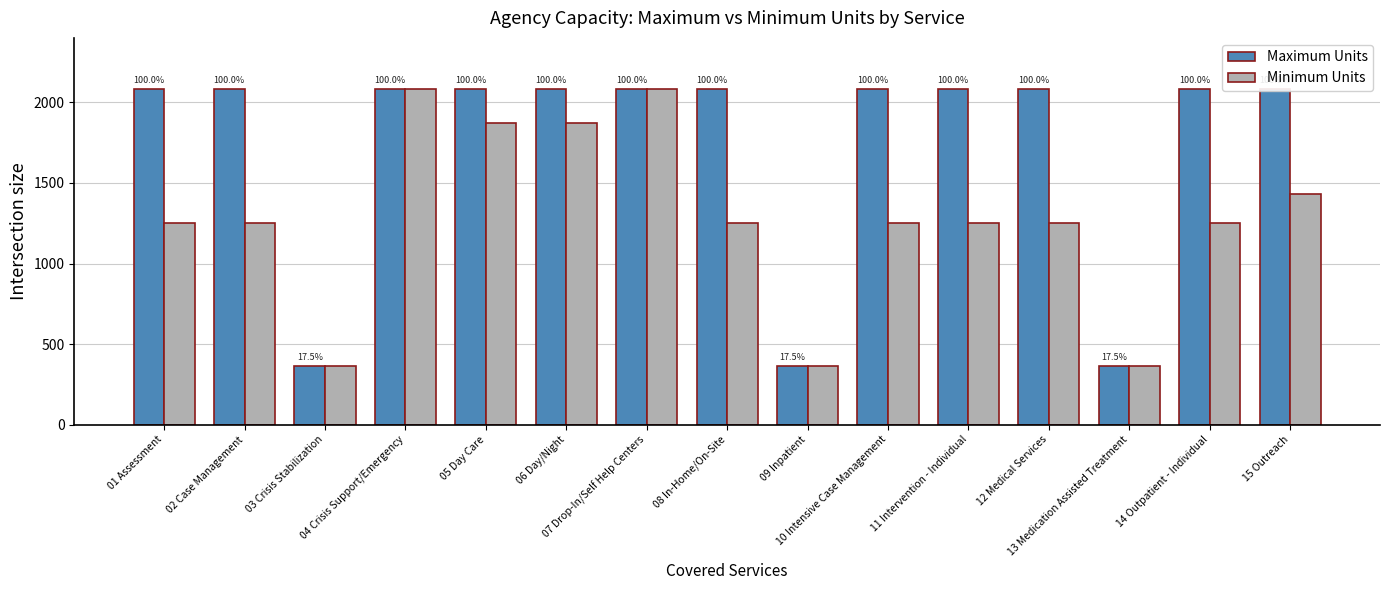

Is it true that Minimum Units equals 365.0 at 09 Inpatient?

True